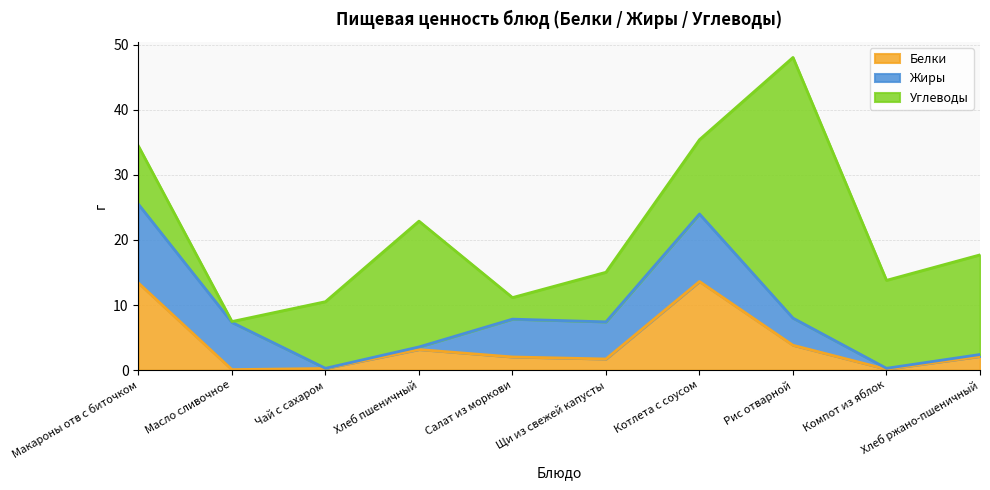

The Углеводы series shows 5.7 at Хлеб ржано-пшеничный. True or false?

False